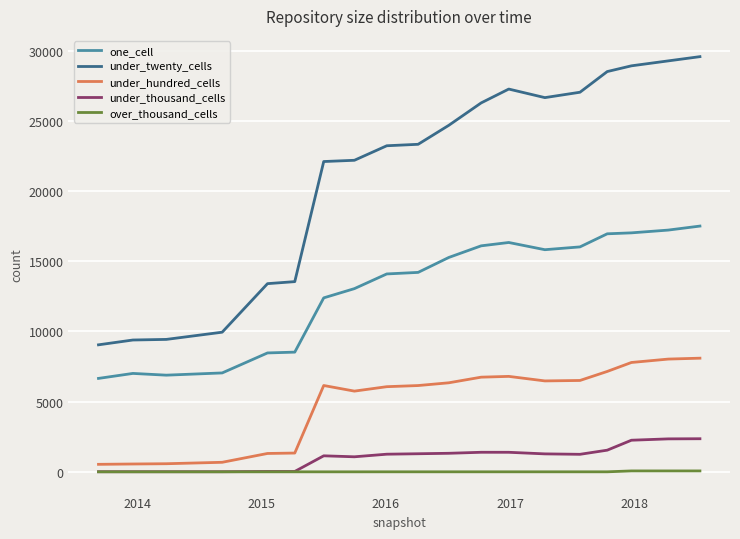

Which series has the largest total across all categories?

under_twenty_cells